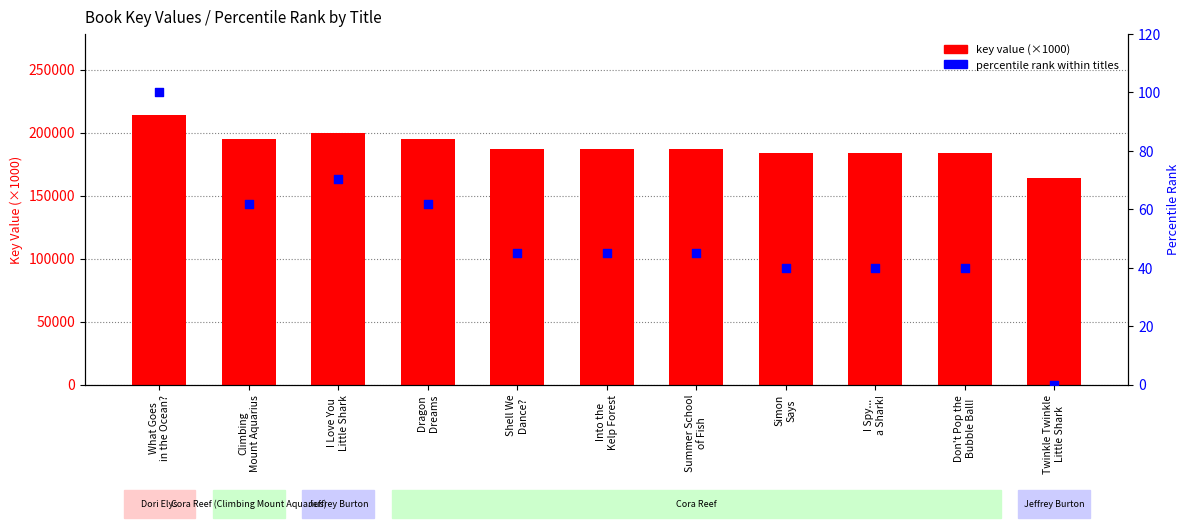

Which series contains the lowest Y value?

percentile rank within titles